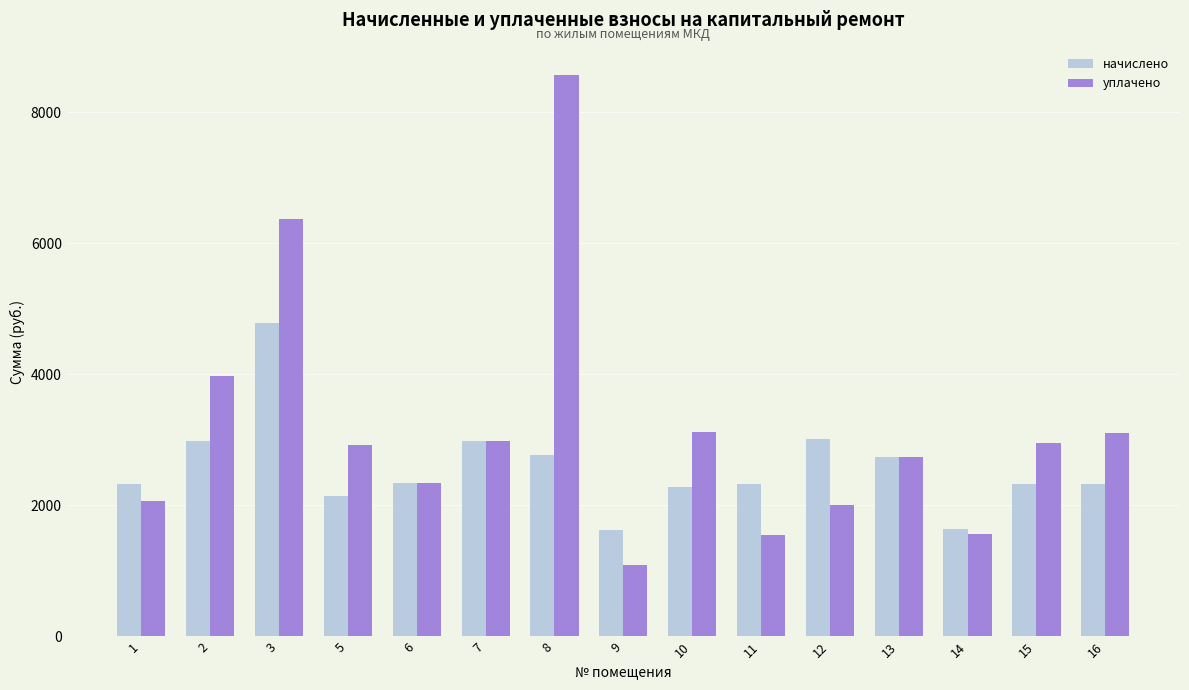

What is the difference between the уплачено values at 15 and 5?

31.7